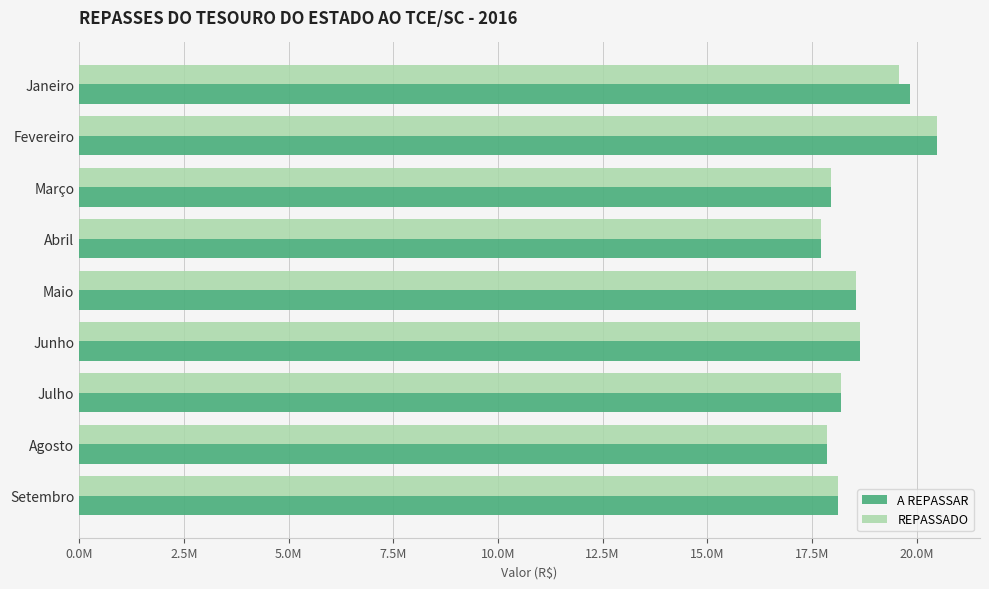

Which category has the highest value across all series?

Fevereiro